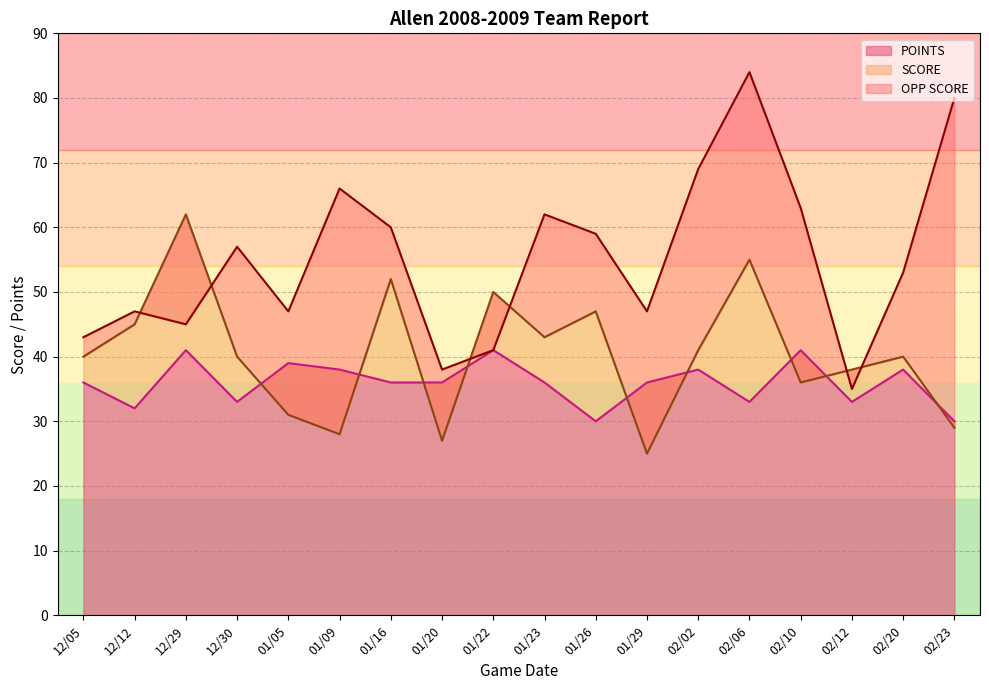

What is the value of the POINTS point at the 9th from the left?

41